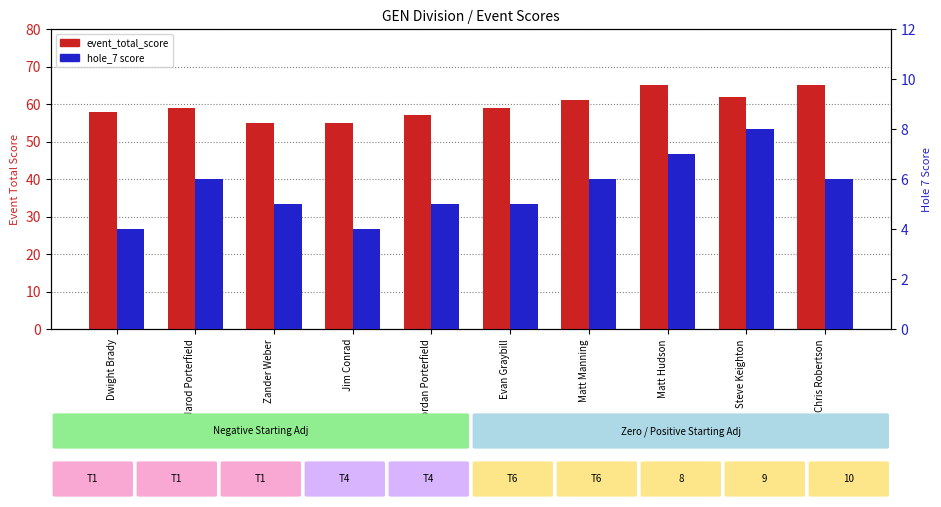

What is the total value across all series at Chris Robertson?

71